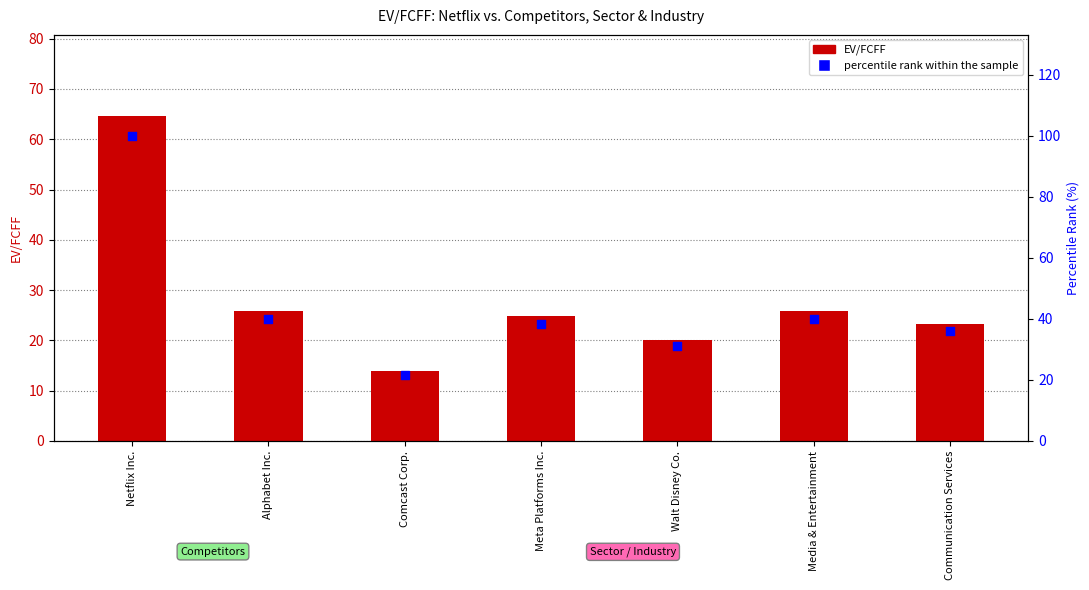

At which category is the sum across all series the highest?

Netflix Inc.